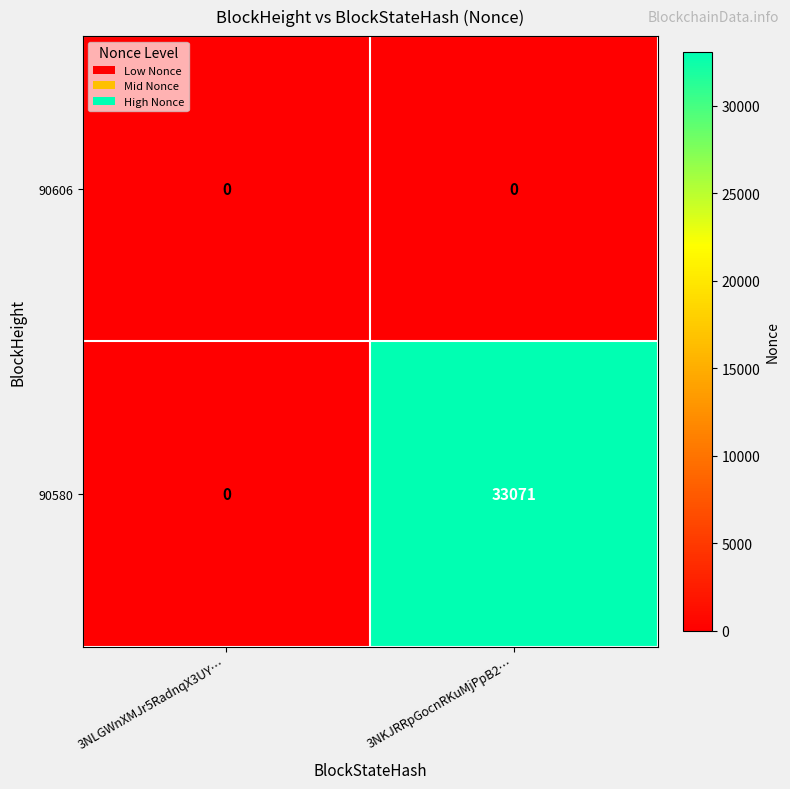

Which series has the largest total across all categories?

90580